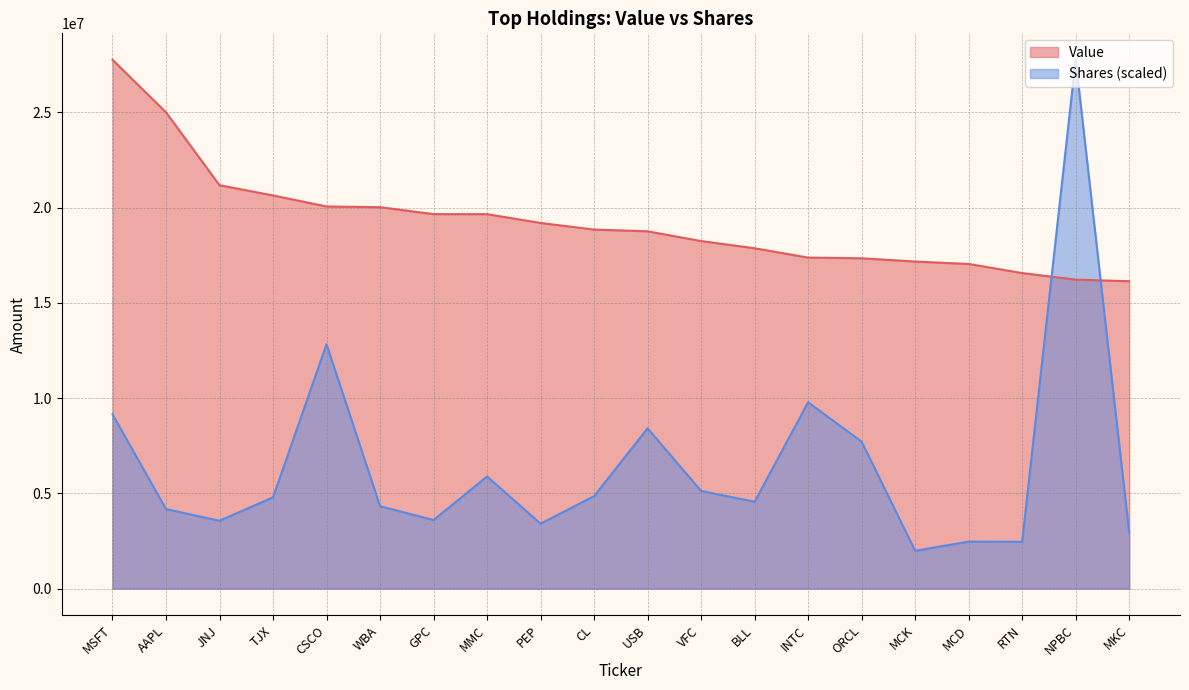

Does the chart display data point markers on the line(s)?

No